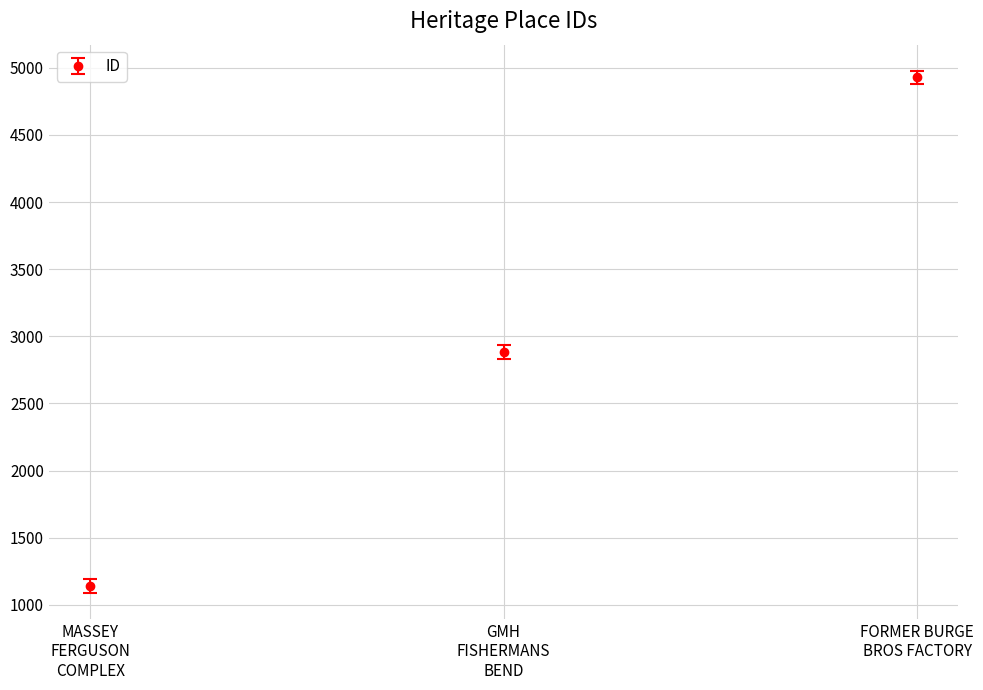

What is the average value?

2983